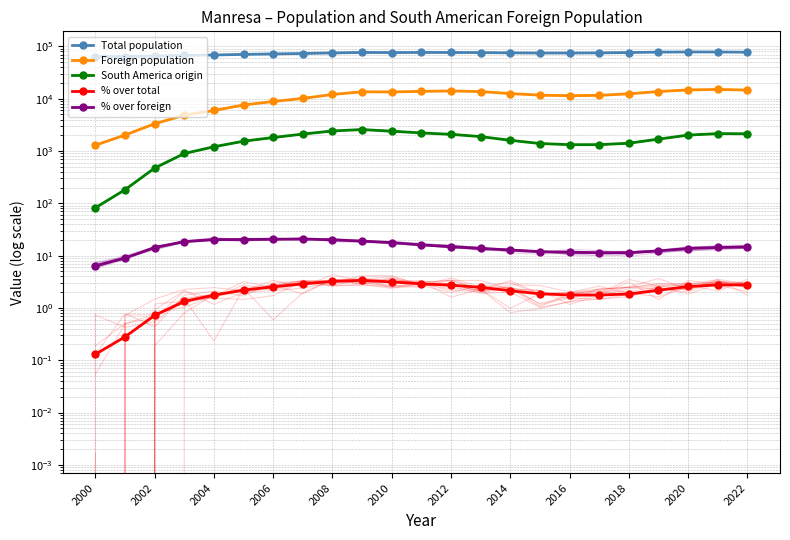

How many lines are shown in the chart?

5